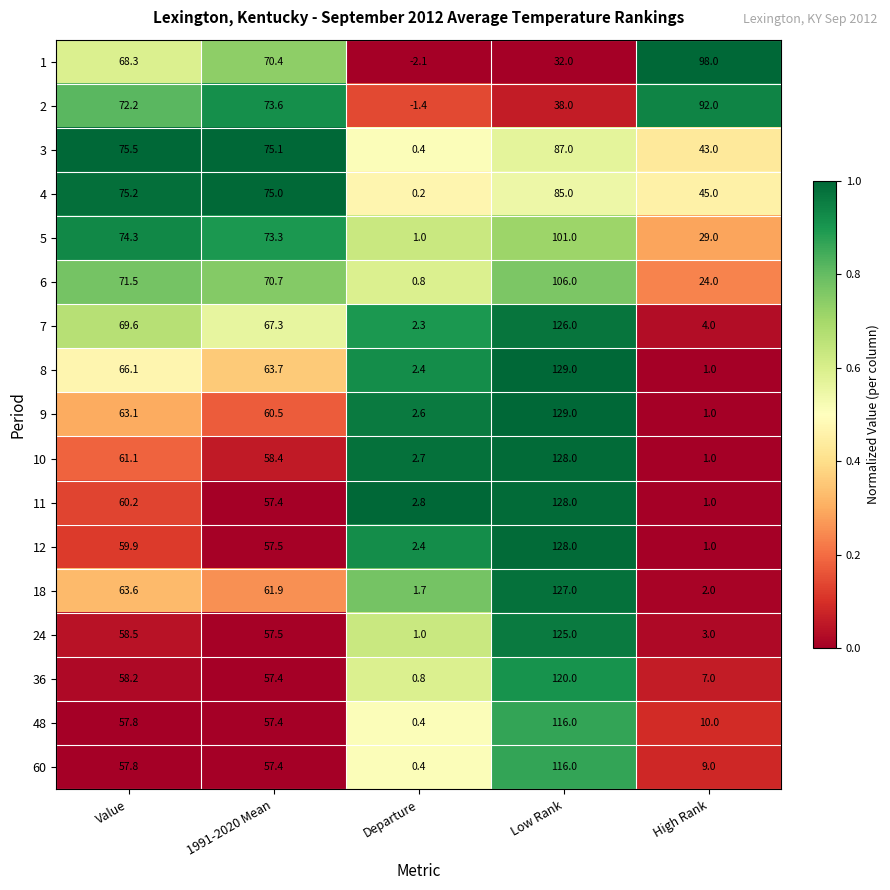

Is the value of 6 at Departure greater than the value of 11 at Low Rank?

No